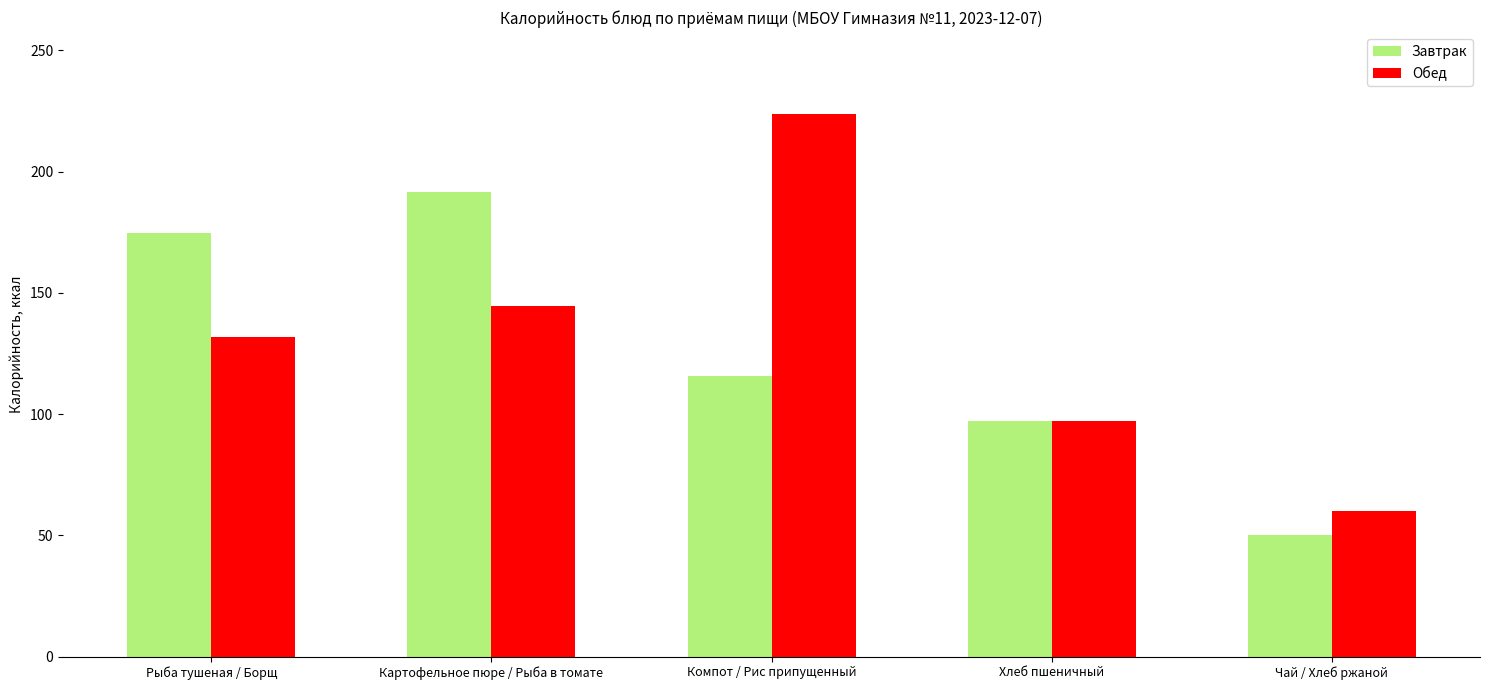

What is the value of the Завтрак bar at the 1st from the left?

174.6